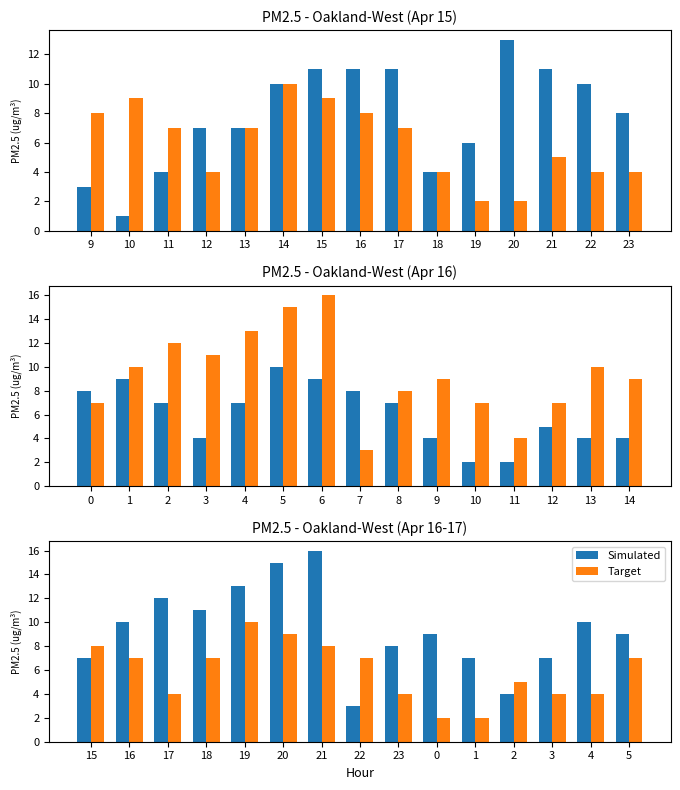

At how many categories does at least one series exceed 5?

14